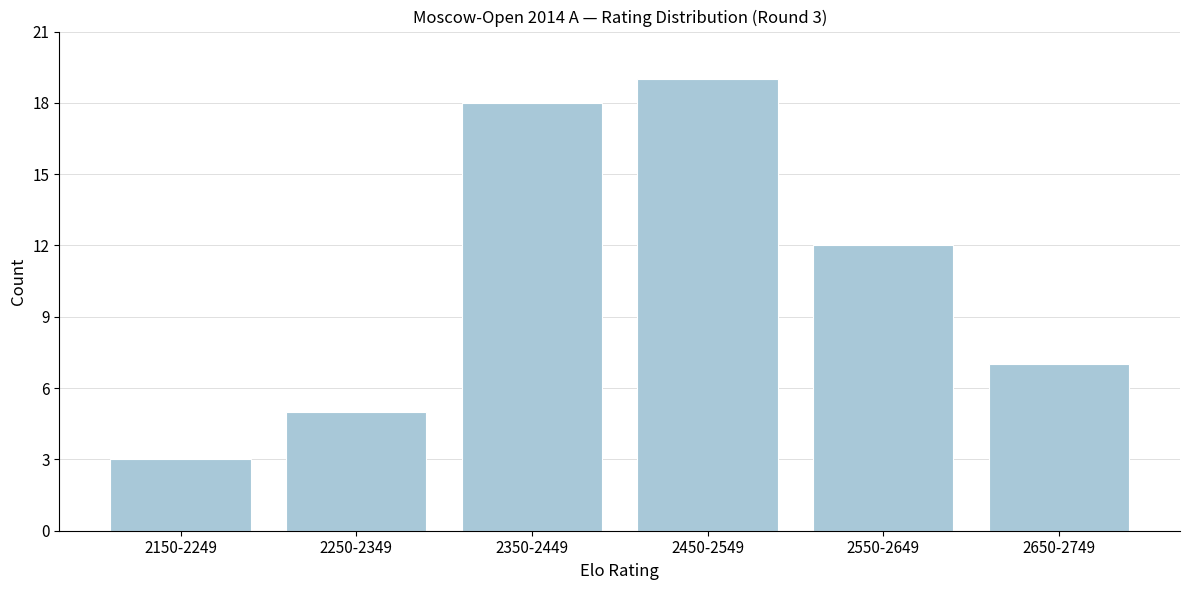

Reading left to right, transcribe all the data shown in this chart.

3	5	18	19	12	7